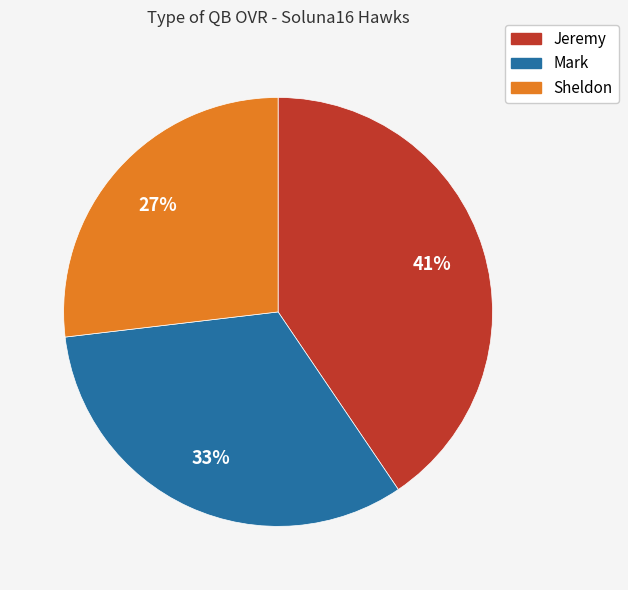

Rank the categories by value from lowest to highest.

Sheldon, Mark, Jeremy